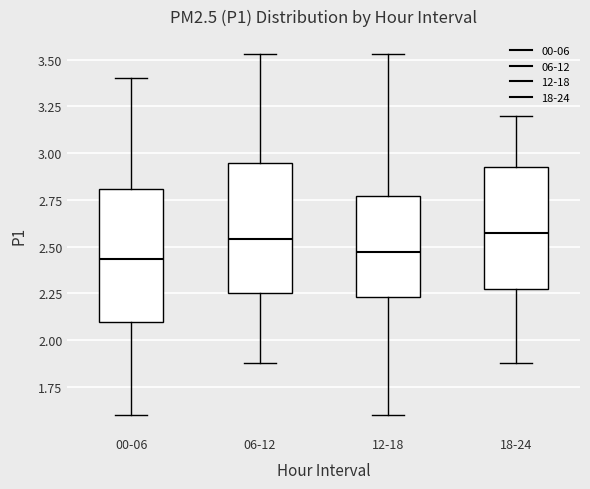

Where is the lower edge of the box for 18-24 on the y-axis? The values are not printed on the chart, so give them approximately, as read against the axis.

2.25